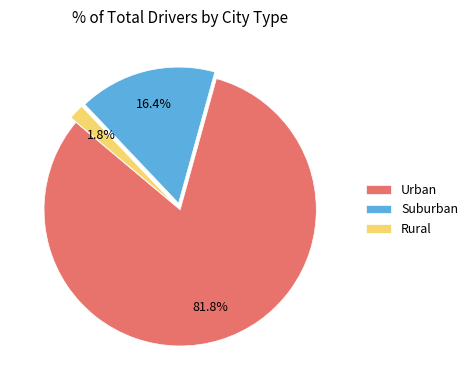

What is the largest slice in the pie chart?

Urban